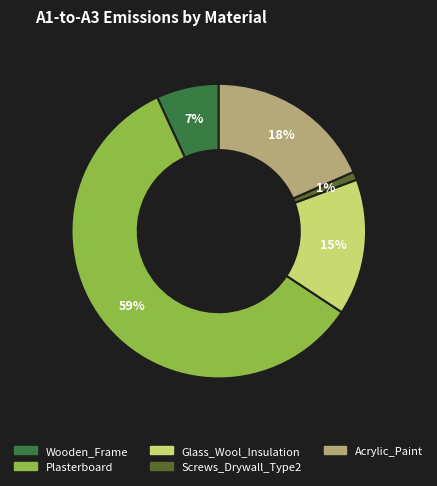

Which category has the smallest portion of the pie?

Screws_Drywall_Type2